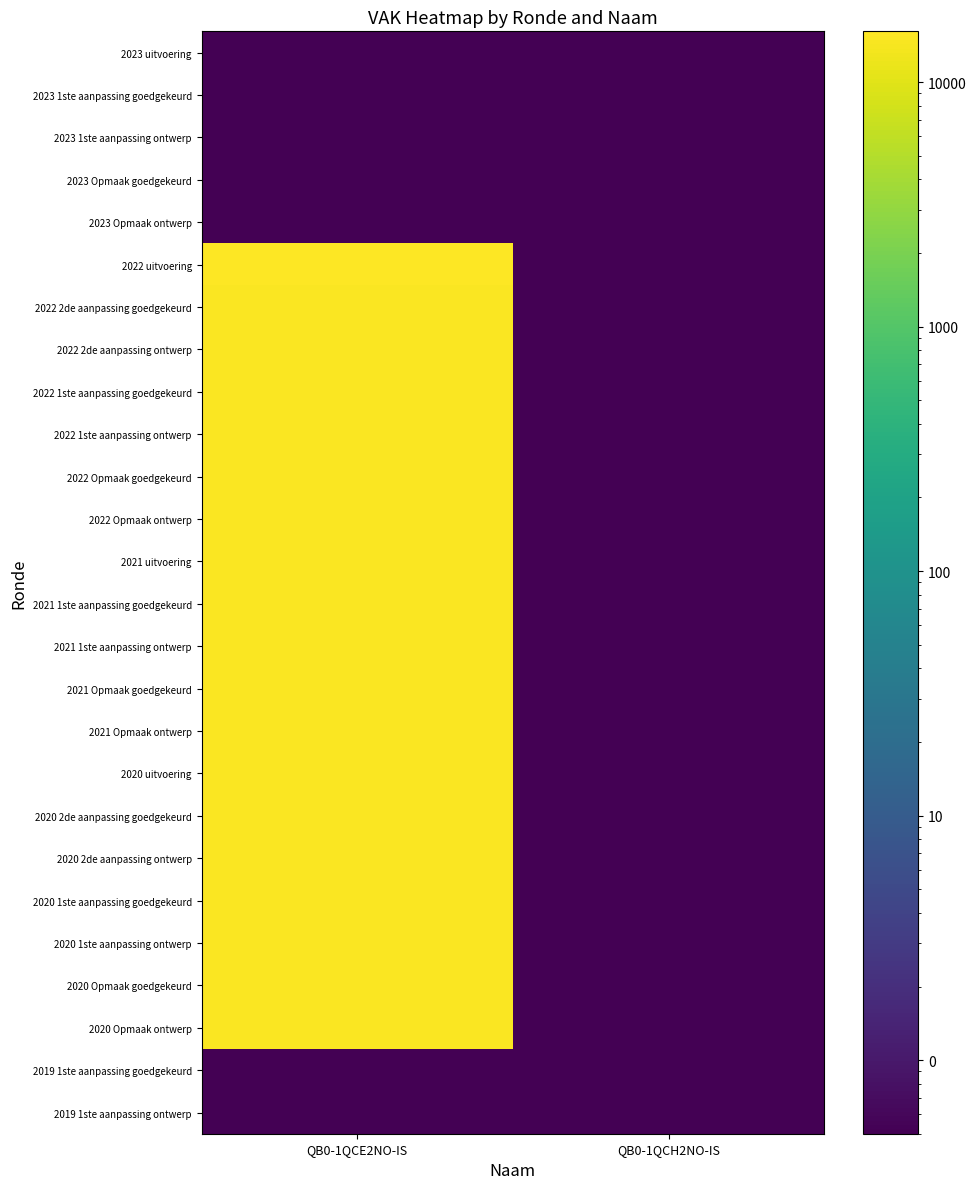

Which series has the widest spread of values?

2022 uitvoering